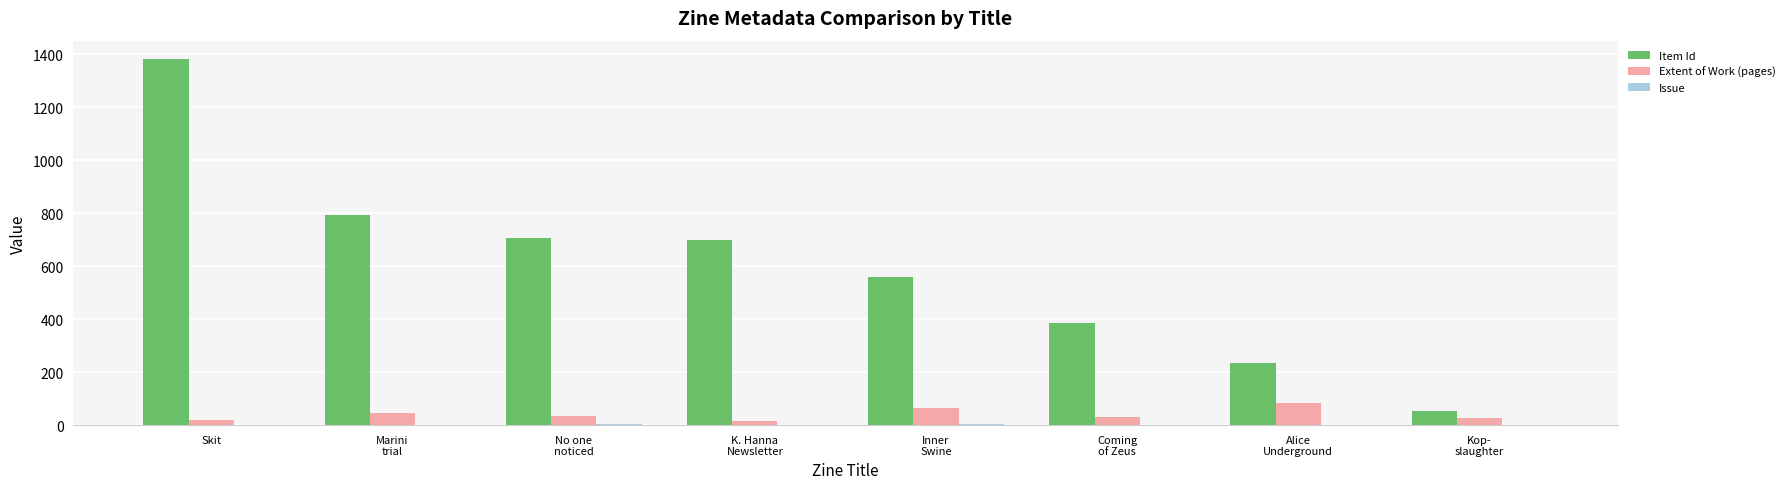

What is the maximum value shown in the chart?

1383